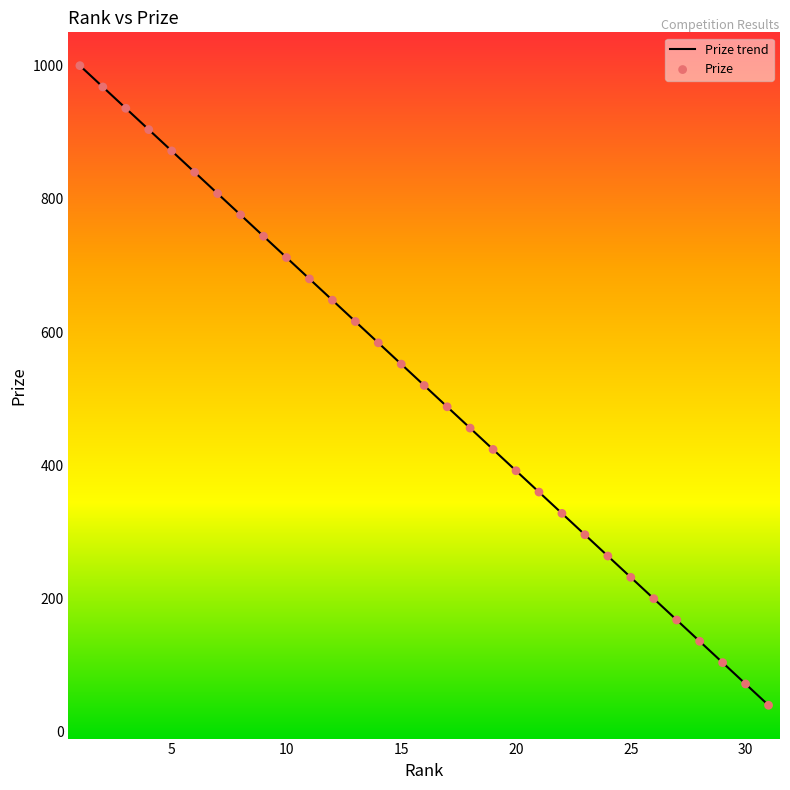

What is the minimum value shown in the chart?

40